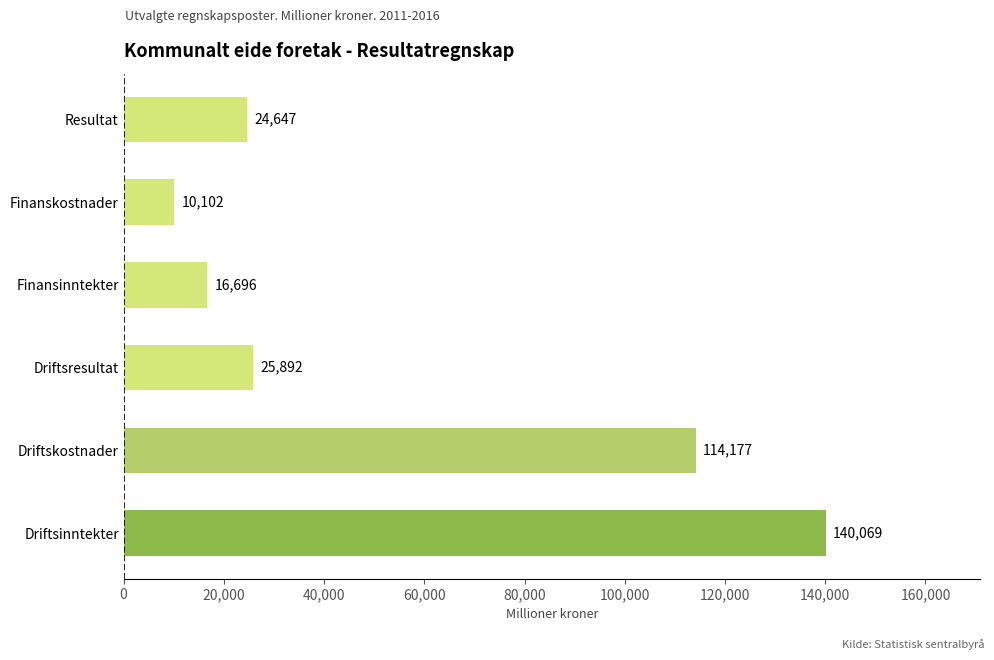

Which has a higher value, Finanskostnader or Resultat?

Resultat